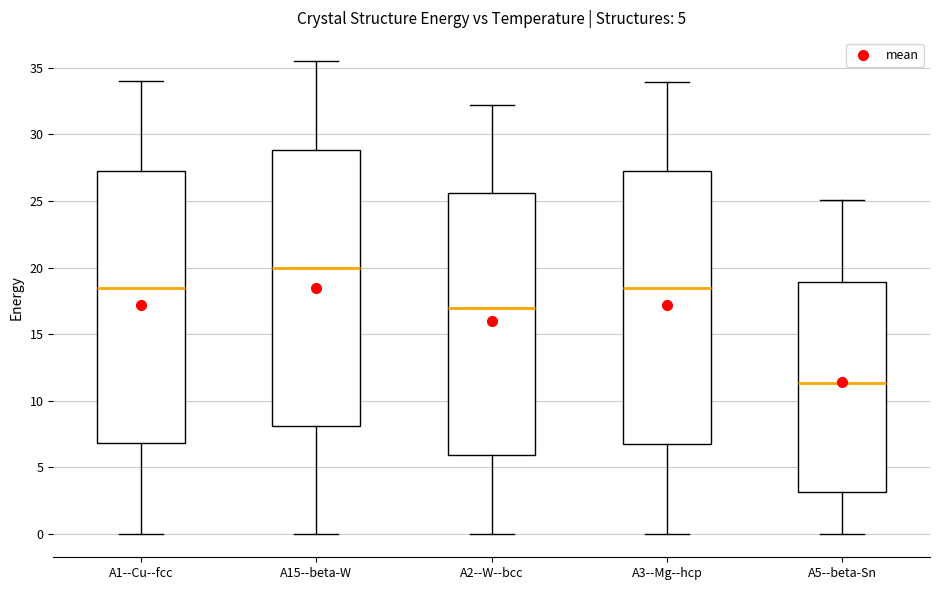

Which box has the lowest median line?

A5--beta-Sn